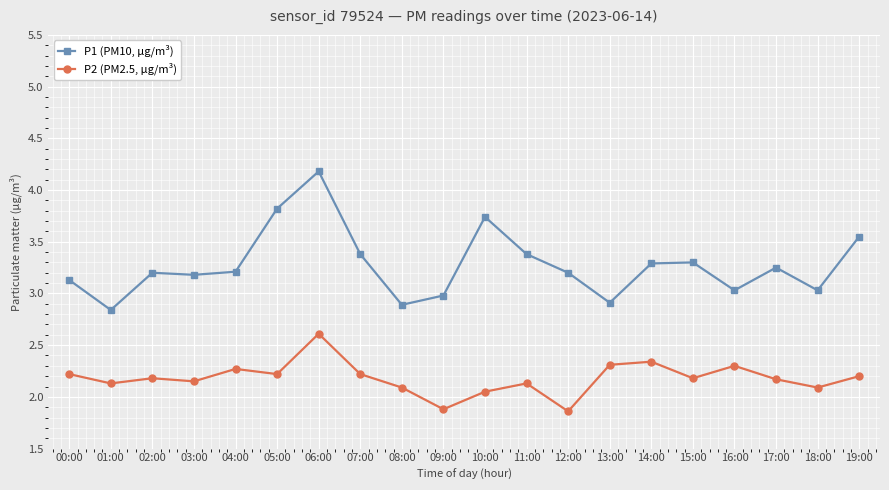

True or false: P2 (PM2.5, µg/m³) has a value of 2.6 at 06:00.

True